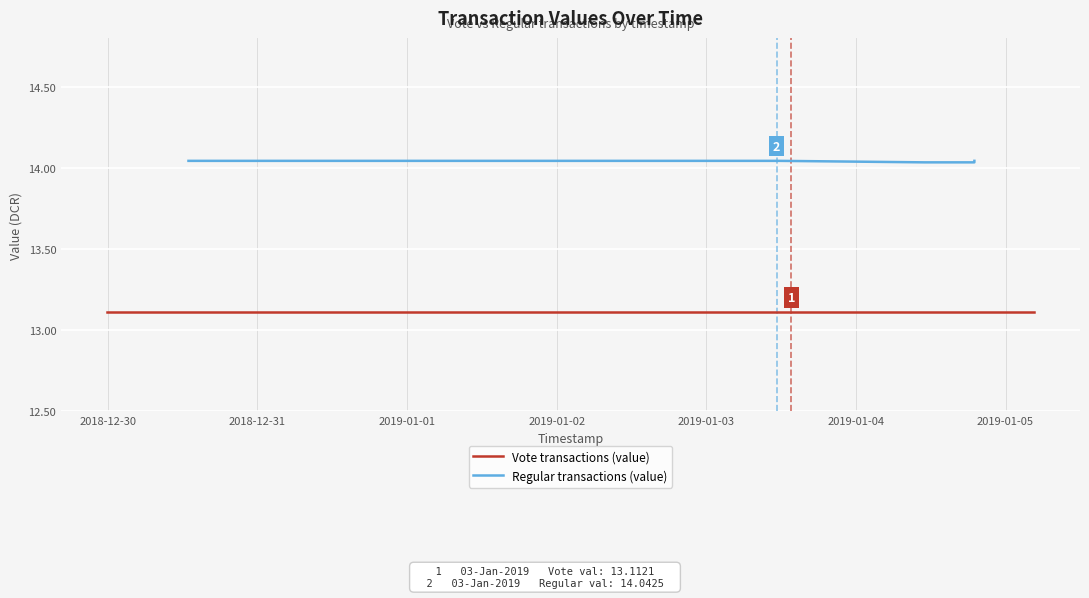

How many categories are shown in the chart?

19